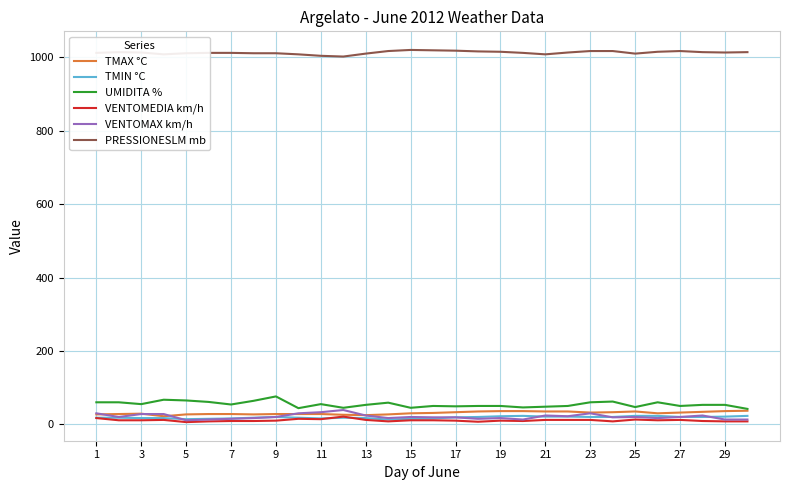

Which series has the largest total across all categories?

PRESSIONESLM mb